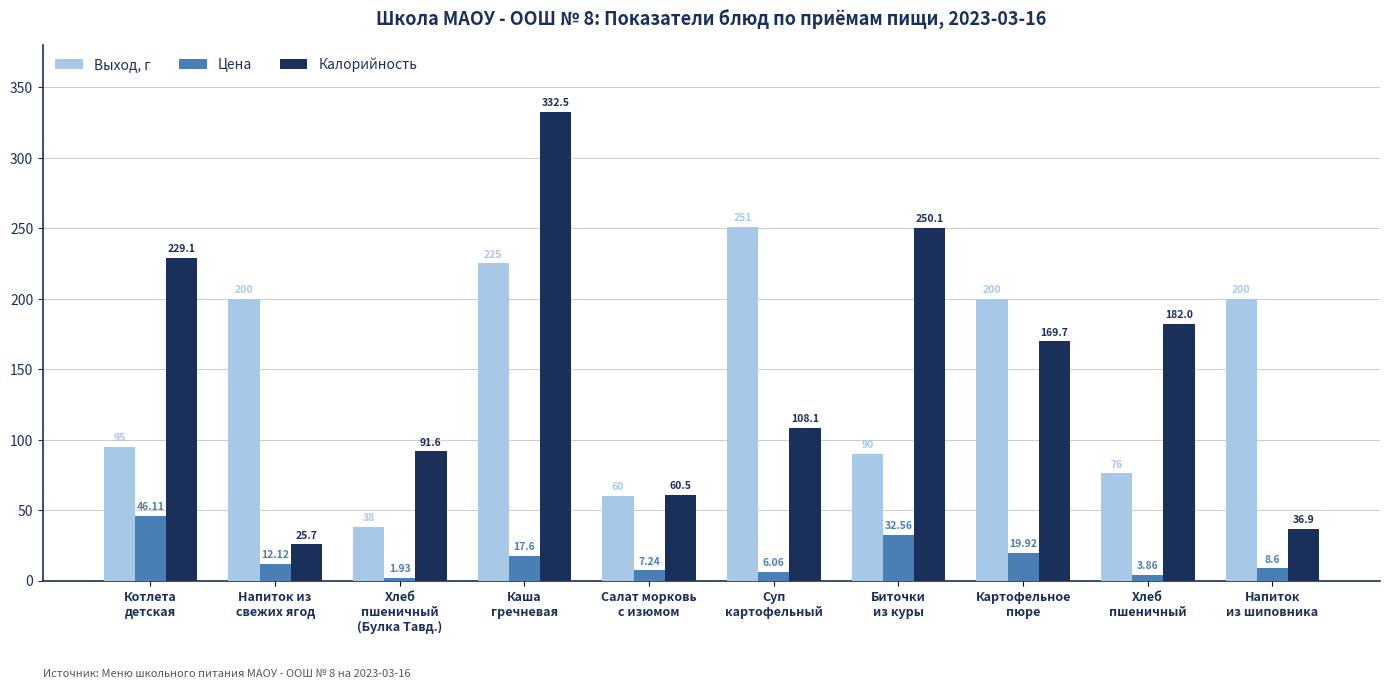

What is the label of the 6th bar from the right?

Салат морковь
с изюмом